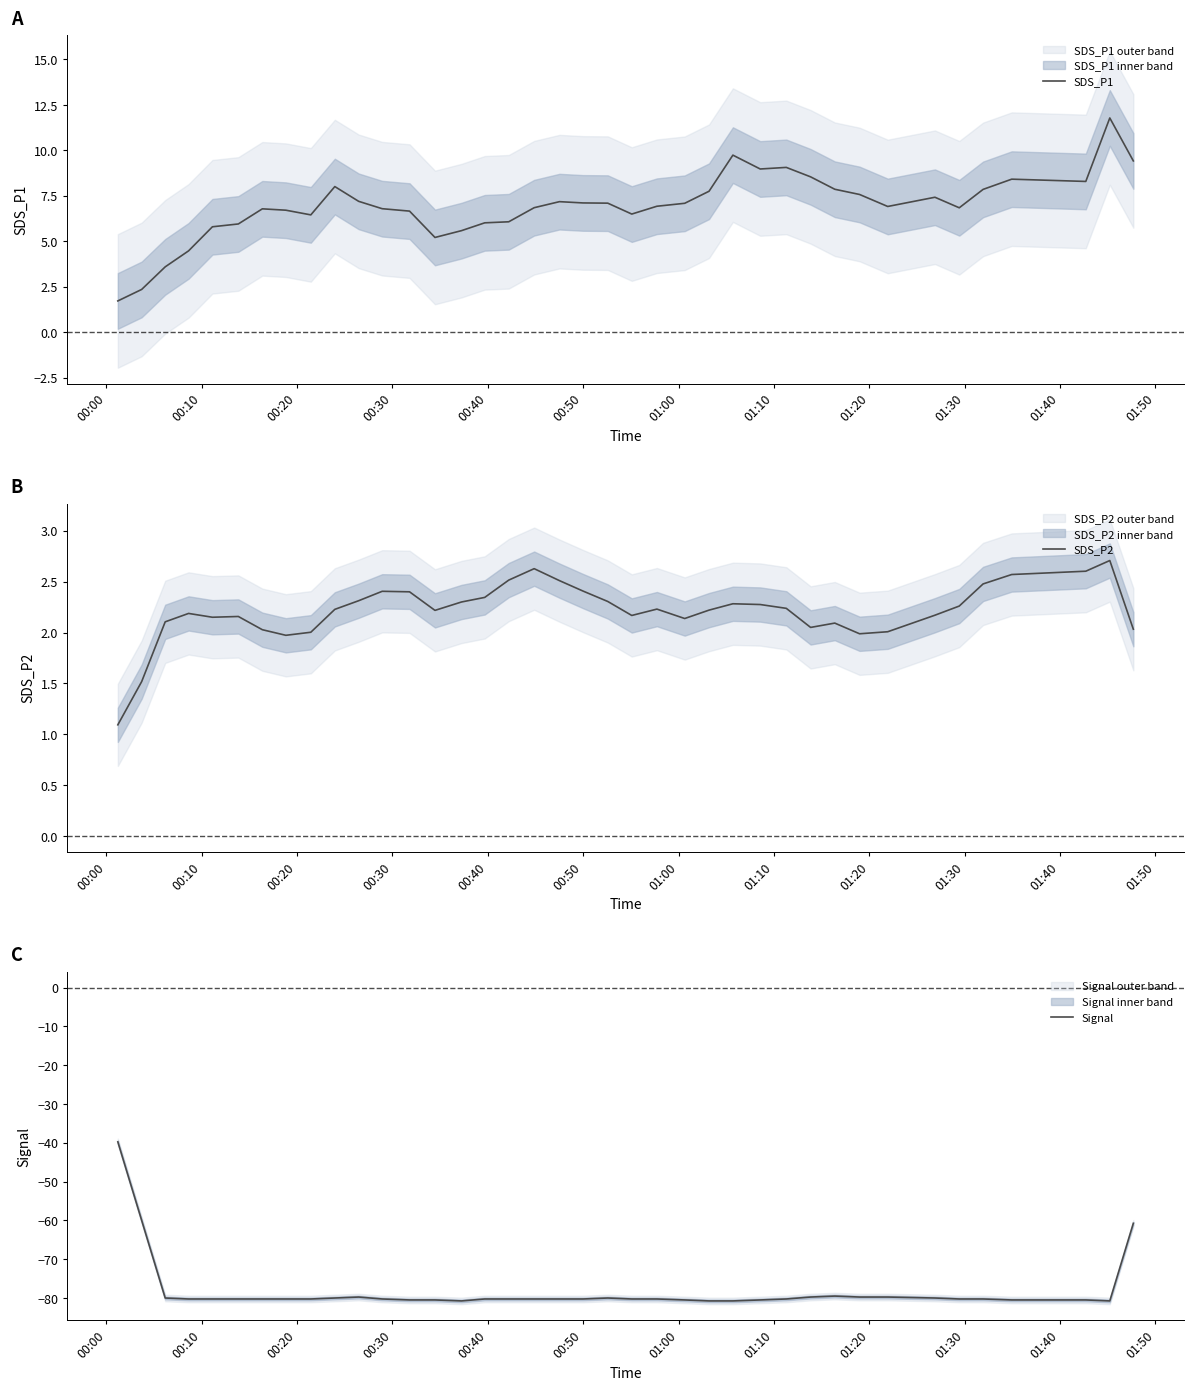

Which series has the largest range (max minus min)?

Signal